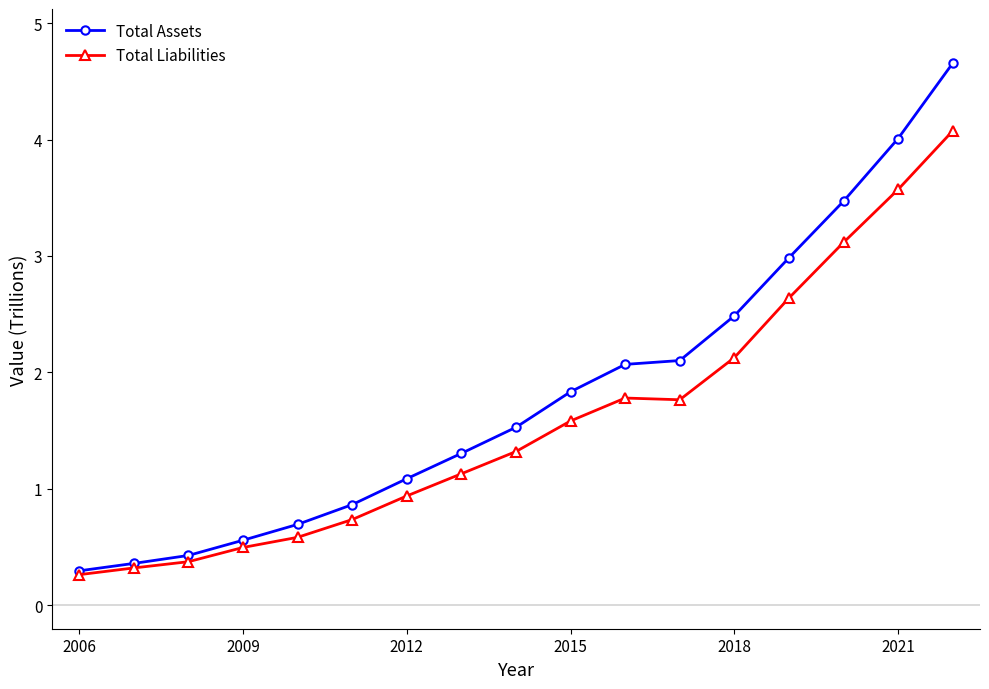

Rank the series by their maximum value, from lowest to highest.

Total Liabilities, Total Assets